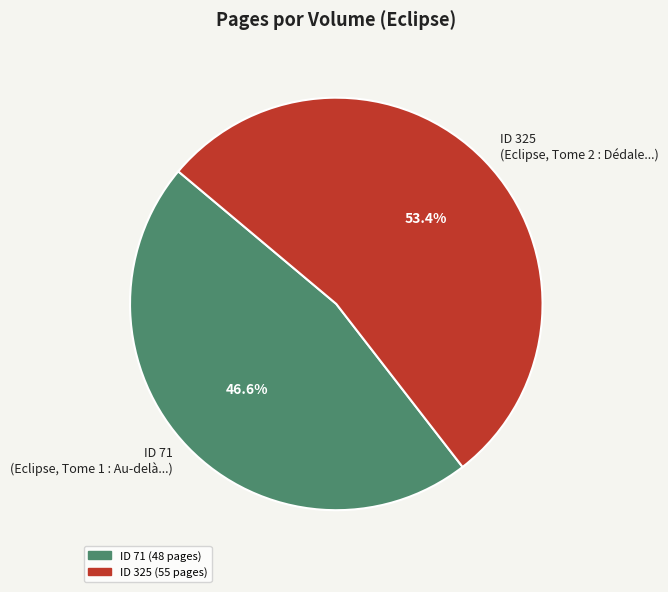

Approximately how many times larger is the value at ID 71 (Eclipse, Tome 1 : Au-delà...) compared to ID 325 (Eclipse, Tome 2 : Dédale...)?

0.9